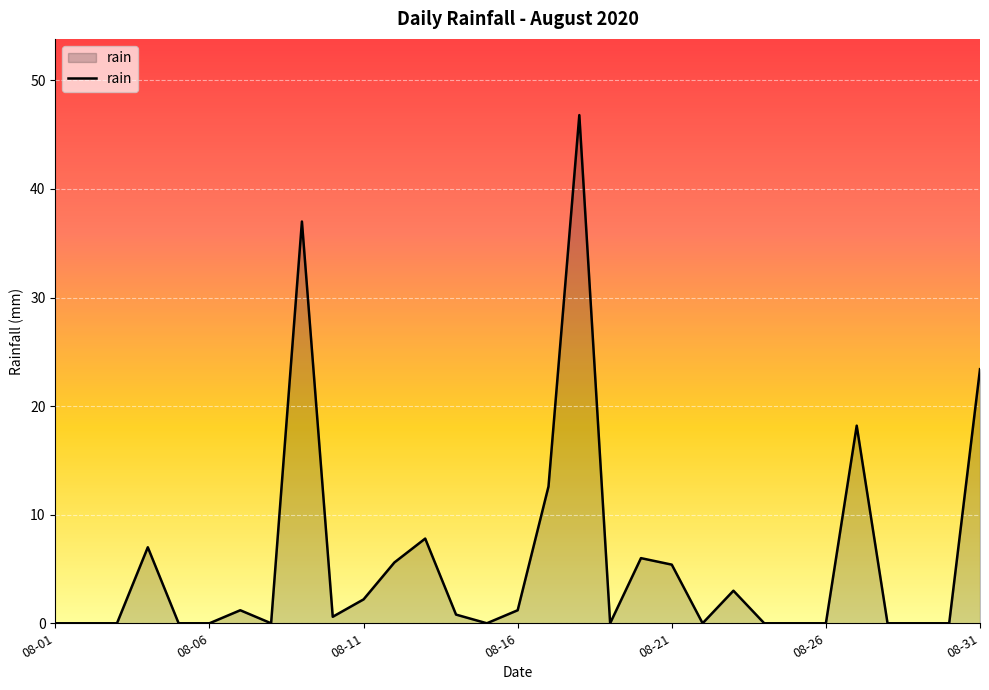

What is the maximum value shown in the chart?

46.8